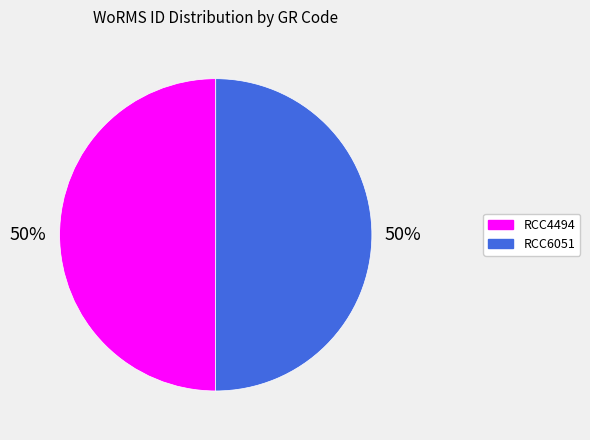

To the nearest percent, what portion does RCC4494 represent?

50%